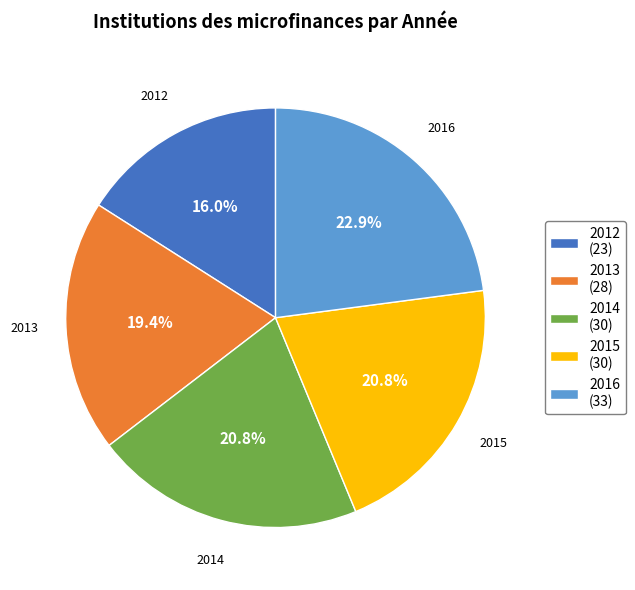

To the nearest percent, what is the difference between the largest and smallest slice percentages?

7%